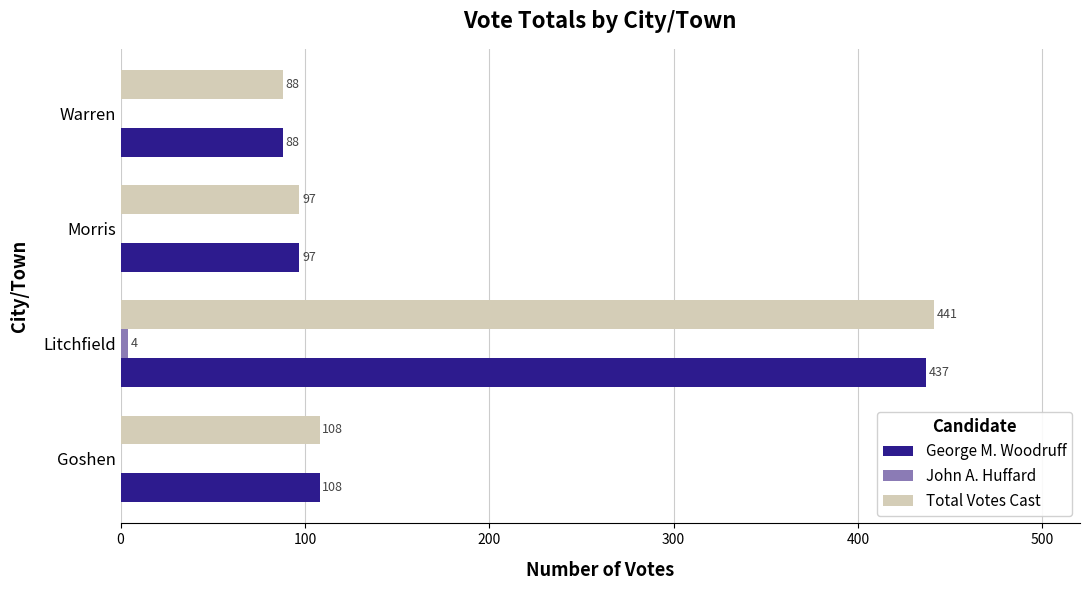

Read the George M. Woodruff value at Litchfield, to the nearest 5.

435